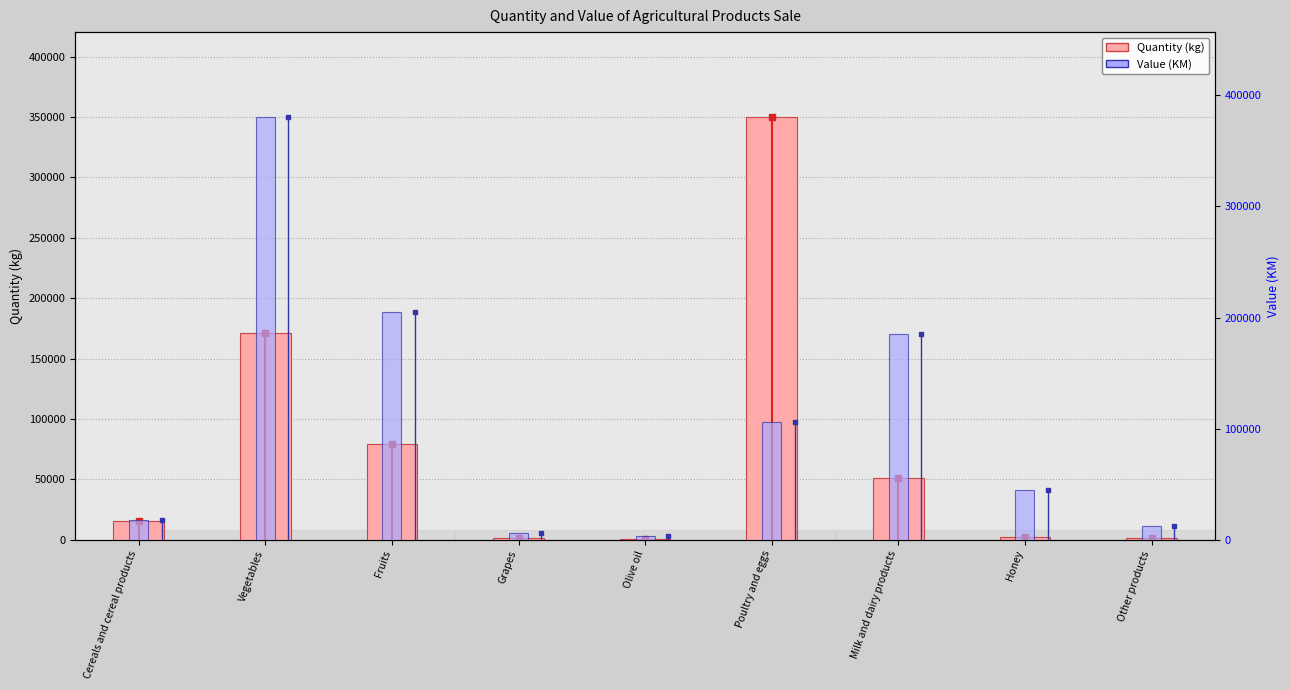

Which series has the largest range (max minus min)?

Value (KM)